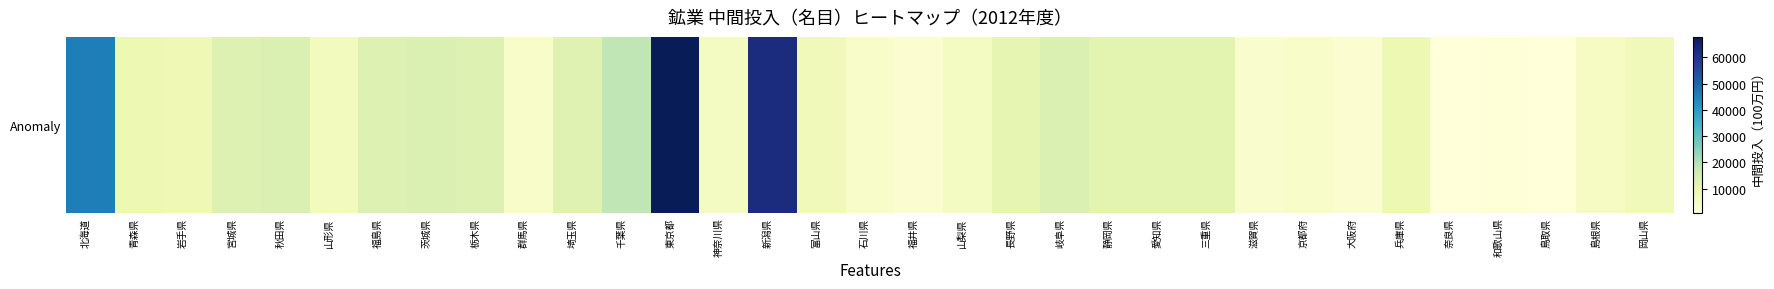

Which has a higher value, 新潟県 or 茨城県?

新潟県